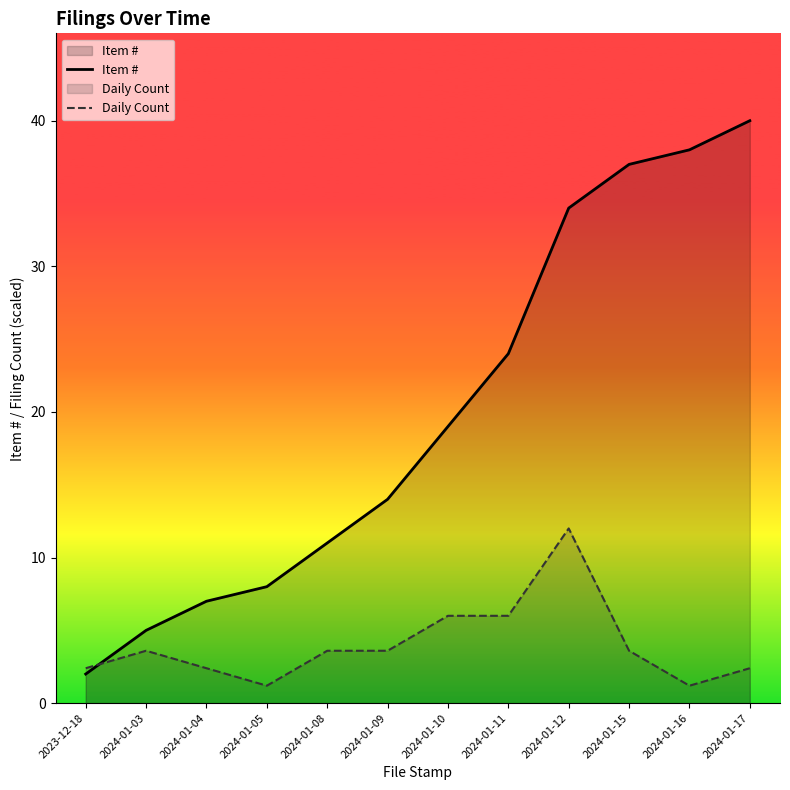

Which category has the highest value in the Daily Count series?

2024-01-12